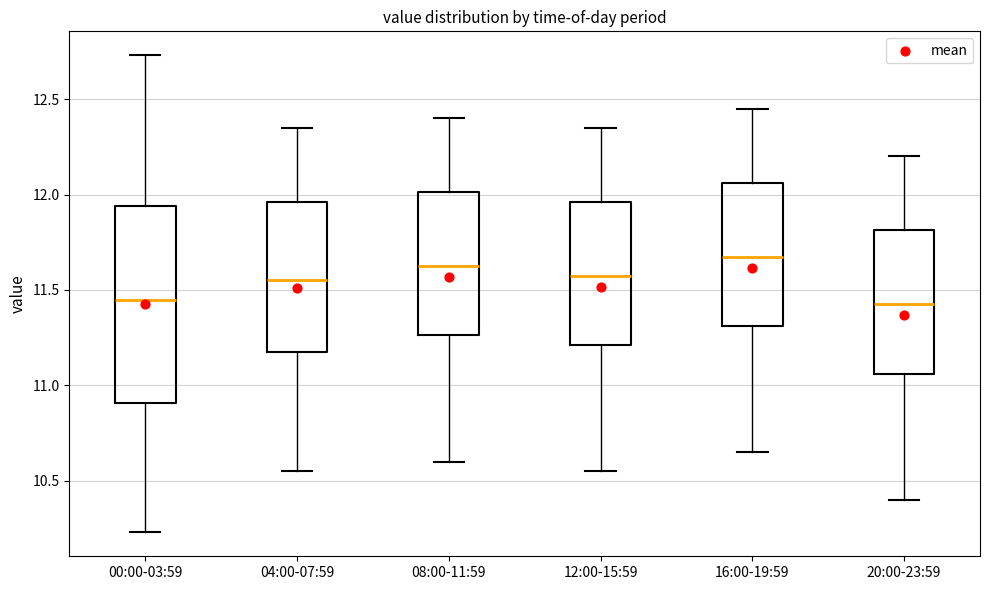

Reading left to right, transcribe this box plot: for each box, give where its median line is, the range the box spans, and where its two whiskers end, as read against the y-axis. The values are not printed on the chart, so give them approximately, as read against the axis.

00:00-03:59: median 11.45, box 10.90 to 11.95, whiskers 10.25 to 12.75
04:00-07:59: median 11.55, box 11.20 to 11.95, whiskers 10.55 to 12.35
08:00-11:59: median 11.65, box 11.25 to 12.00, whiskers 10.60 to 12.40
12:00-15:59: median 11.60, box 11.20 to 11.95, whiskers 10.55 to 12.35
16:00-19:59: median 11.70, box 11.30 to 12.05, whiskers 10.65 to 12.45
20:00-23:59: median 11.45, box 11.05 to 11.80, whiskers 10.40 to 12.20